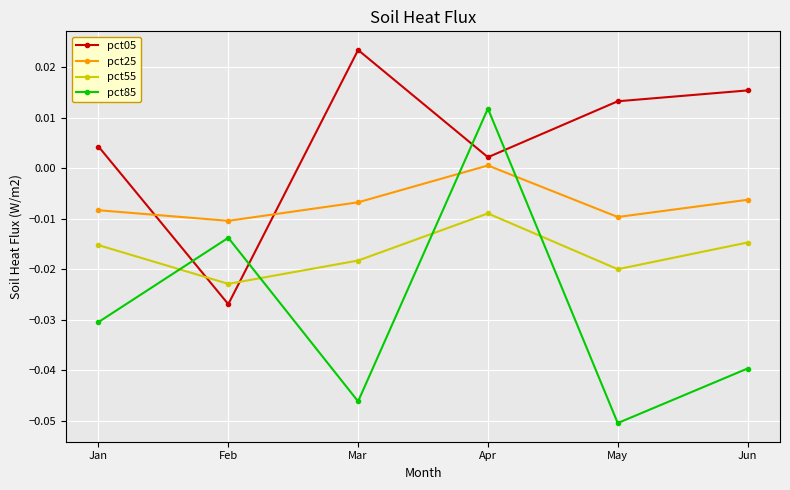

Which series has the largest range (max minus min)?

pct85